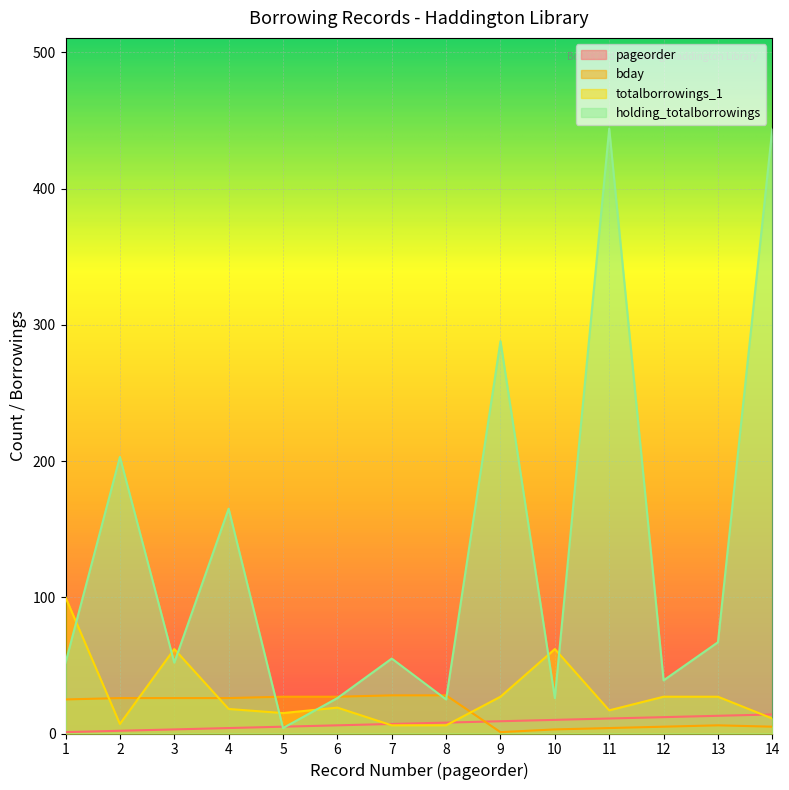

At which label is bday closest to 14?

13